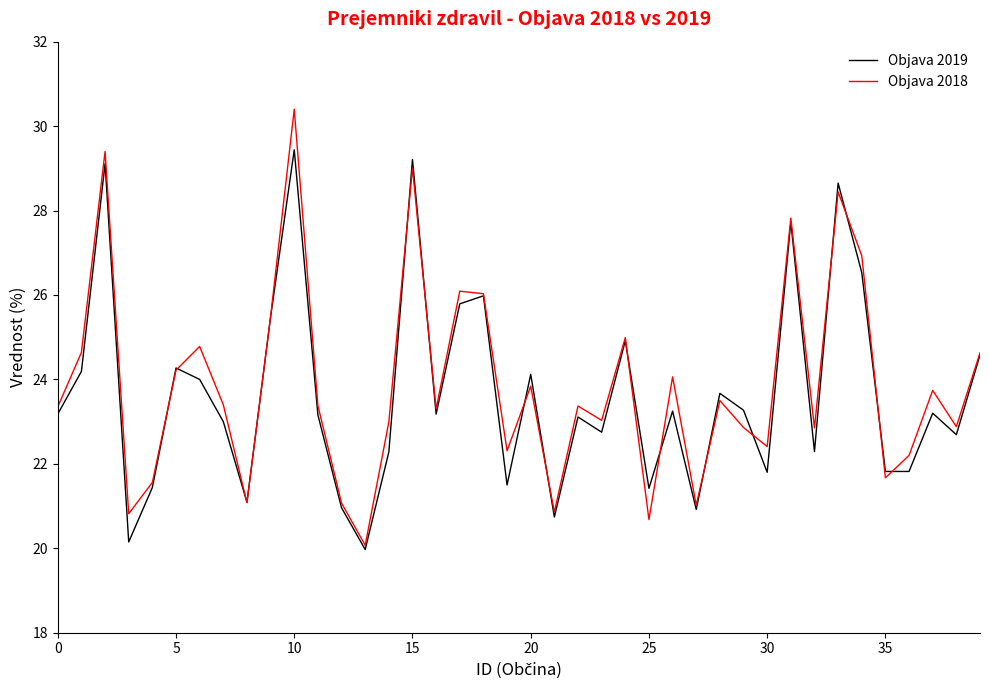

What is the smallest value displayed?

20.0